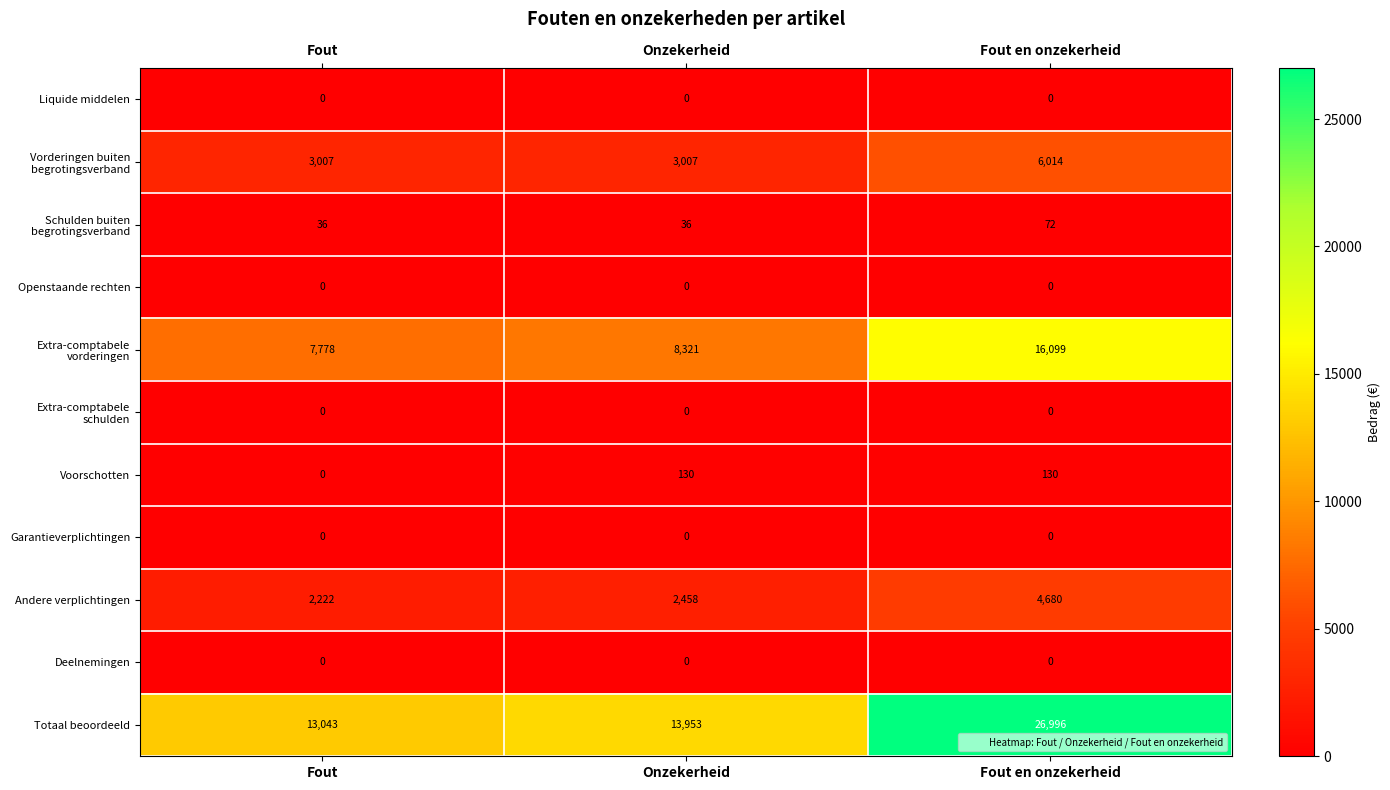

Which series has the largest total across all categories?

Totaal beoordeeld